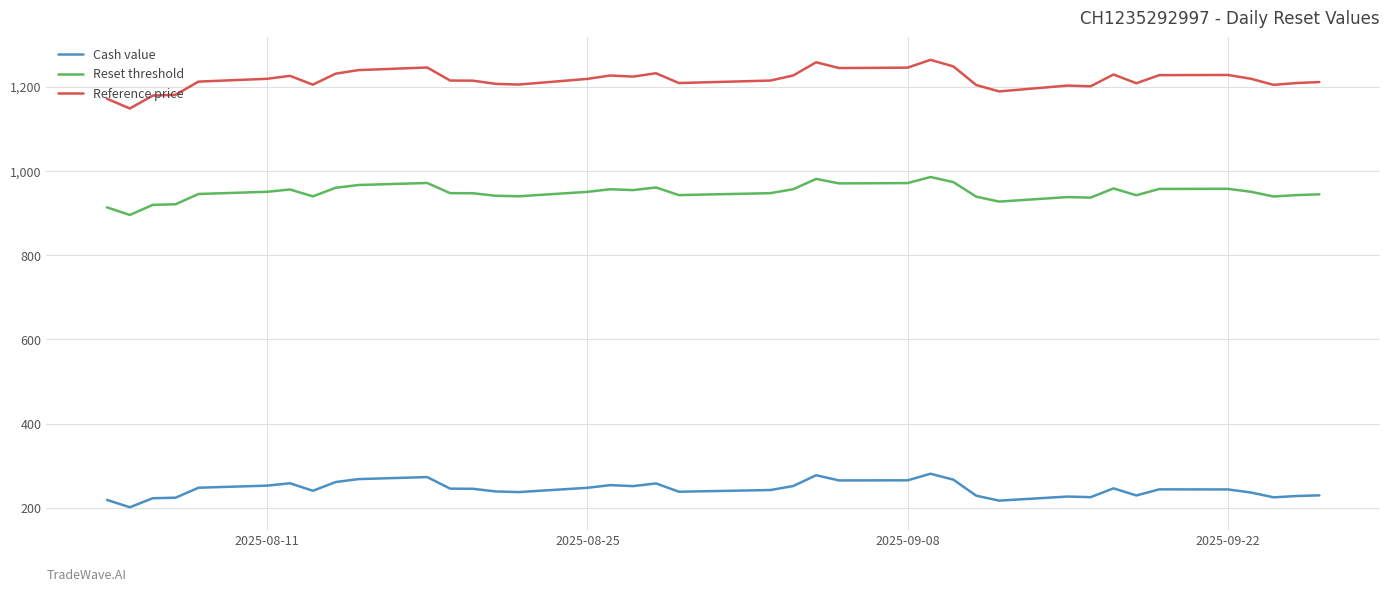

List the series in order of their peak value, highest first.

Reference price, Reset threshold, Cash value